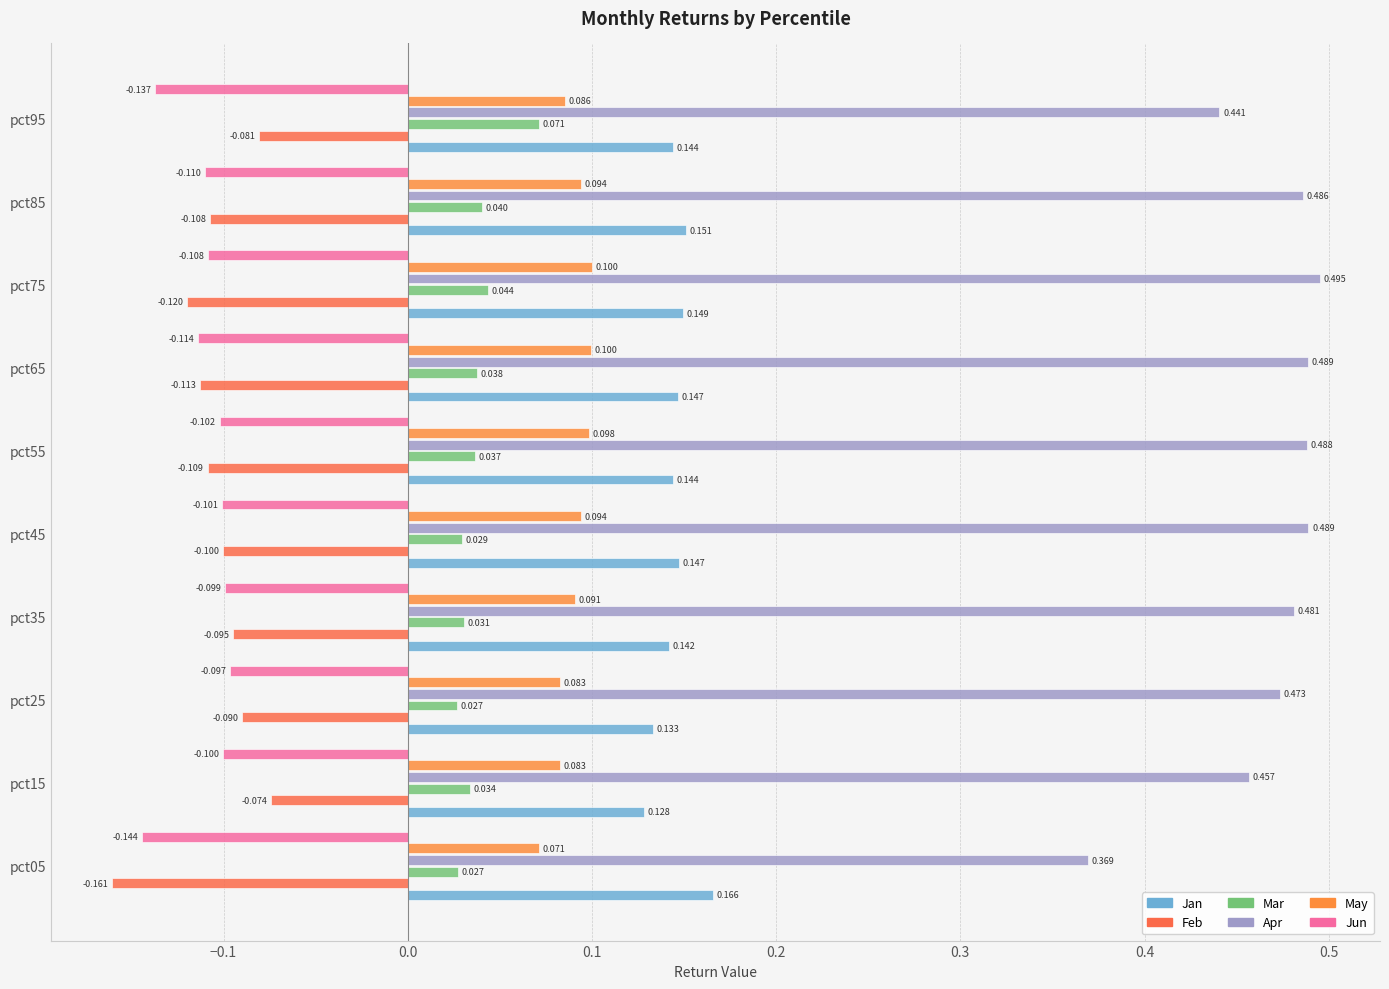

Count the number of data series in this chart.

6